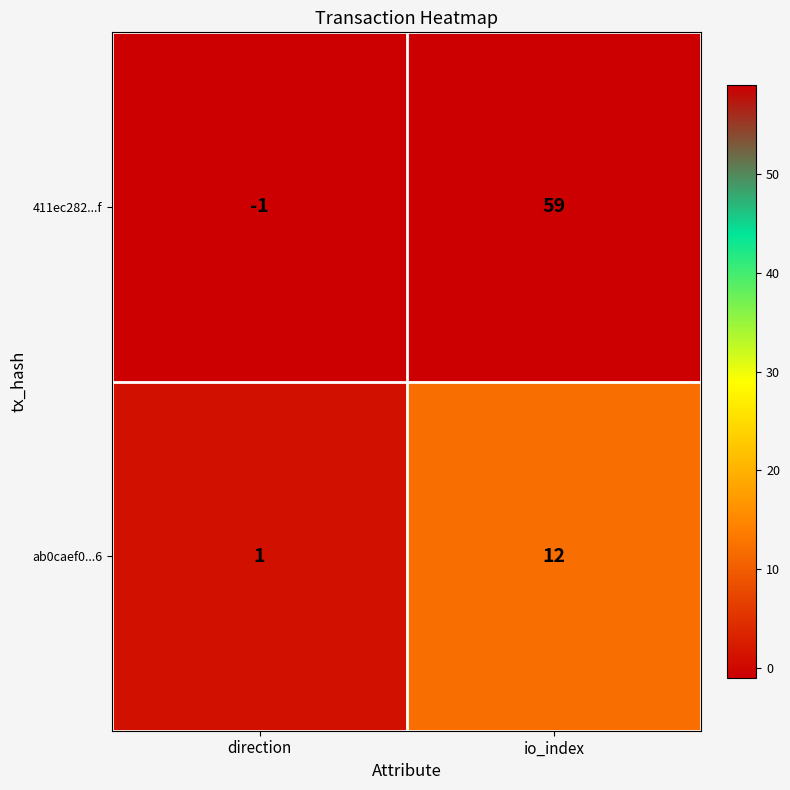

At which category does the chart reach its peak across all series?

io_index